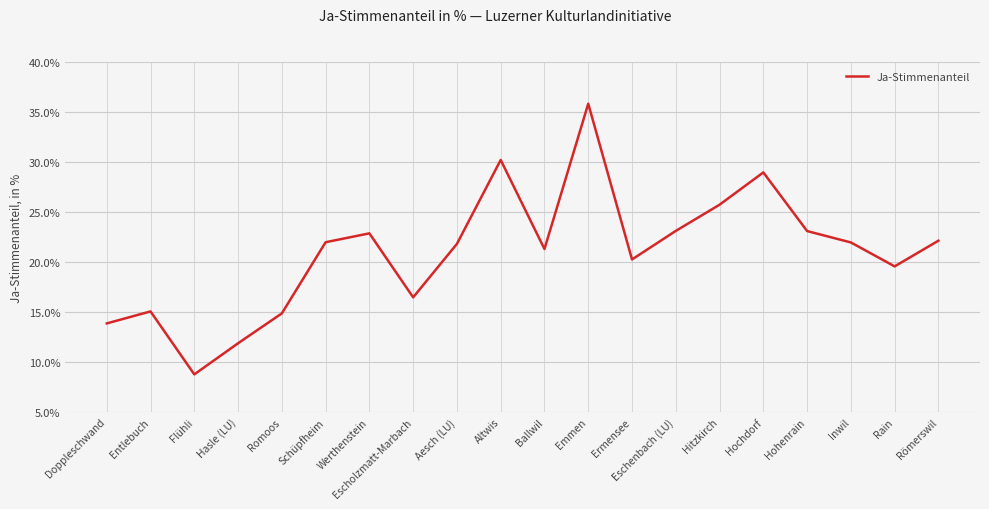

What position from the right is Doppleschwand?

20